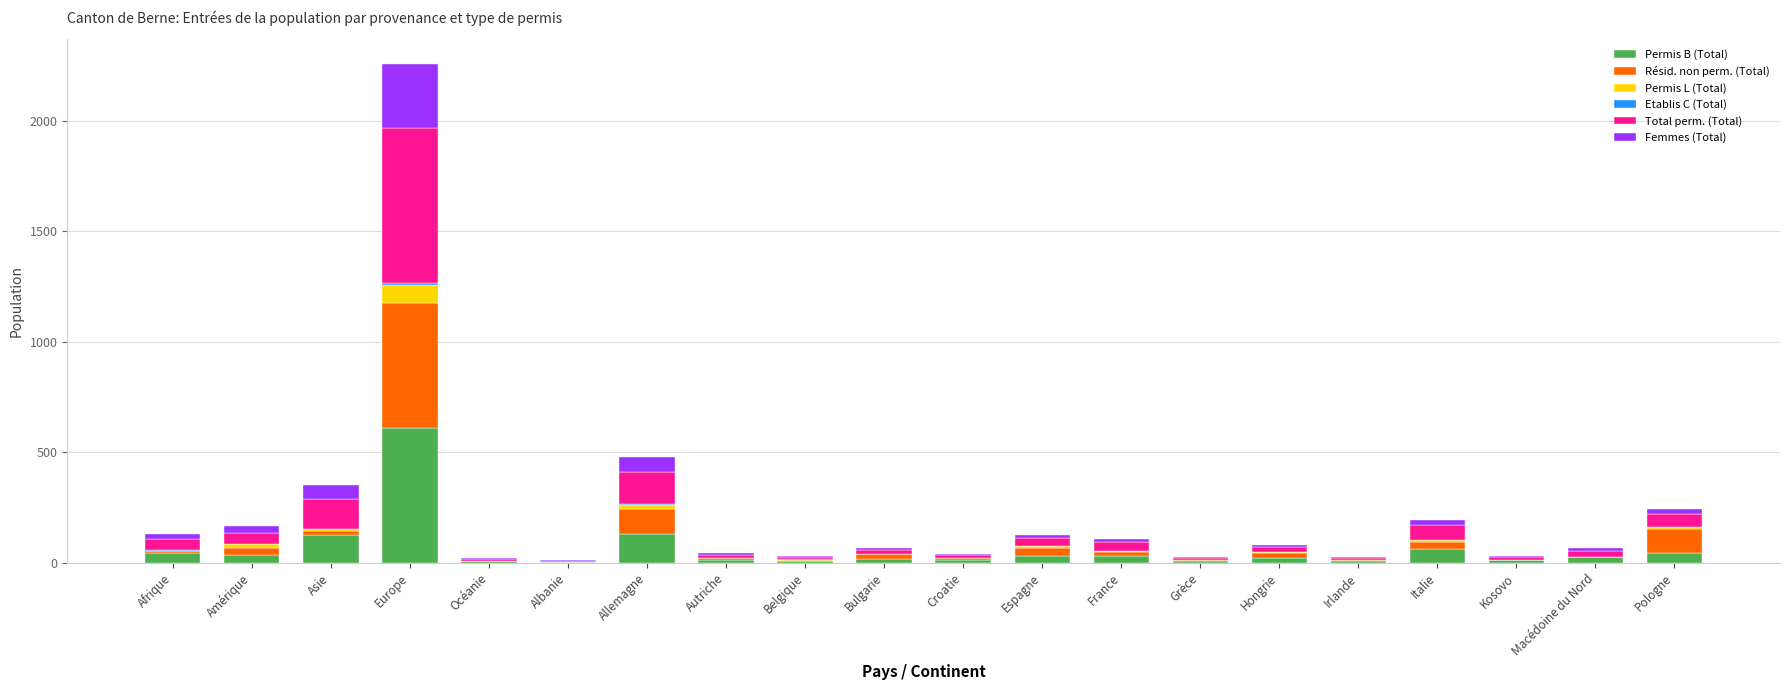

At which category is the sum across all series the highest?

Europe